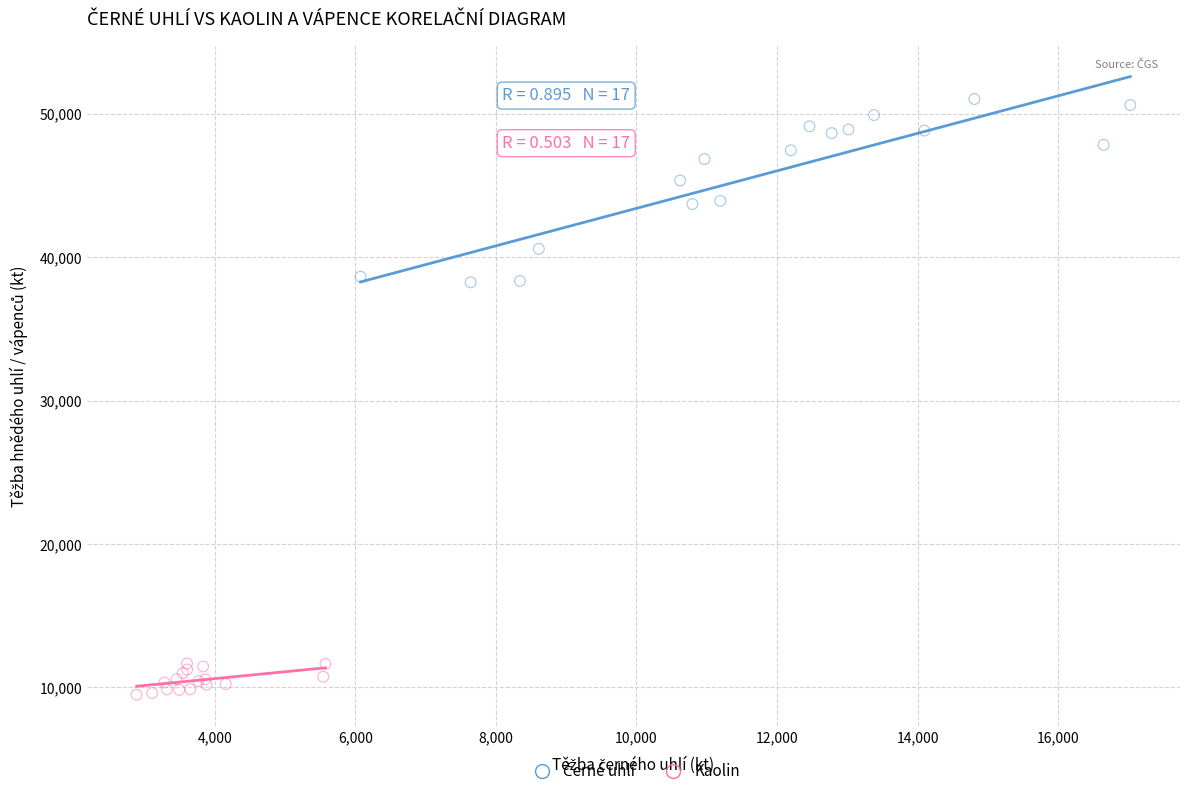

Which series reaches the minimum Y coordinate?

Kaolin